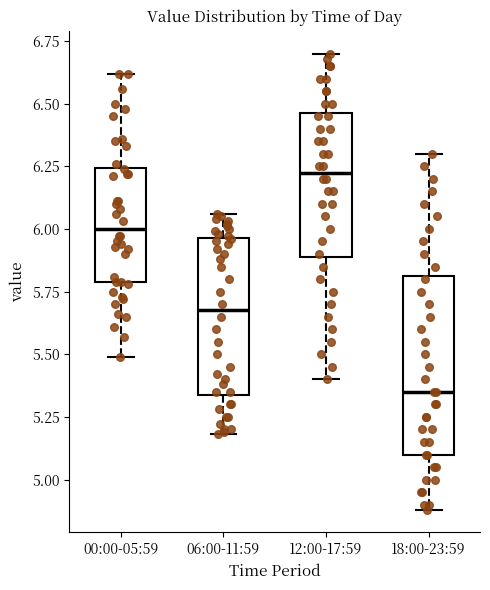

Which box's median line is the lowest?

18:00-23:59